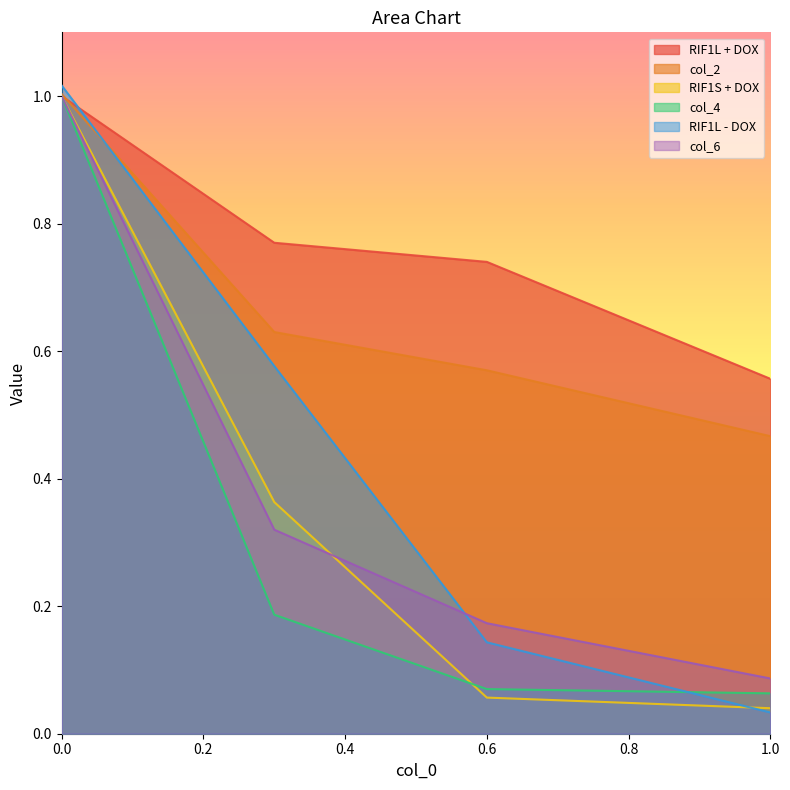

How many lines are shown in the chart?

6